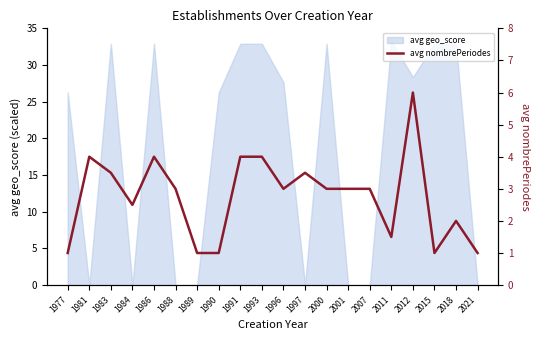

Reading right to left, list all the values displayed in this chart.

1.0	2.0	1.0	6.0	1.5	3.0	3.0	3.0	3.5	3.0	4.0	4.0	1.0	1.0	3.0	4.0	2.5	3.5	4.0	1.0